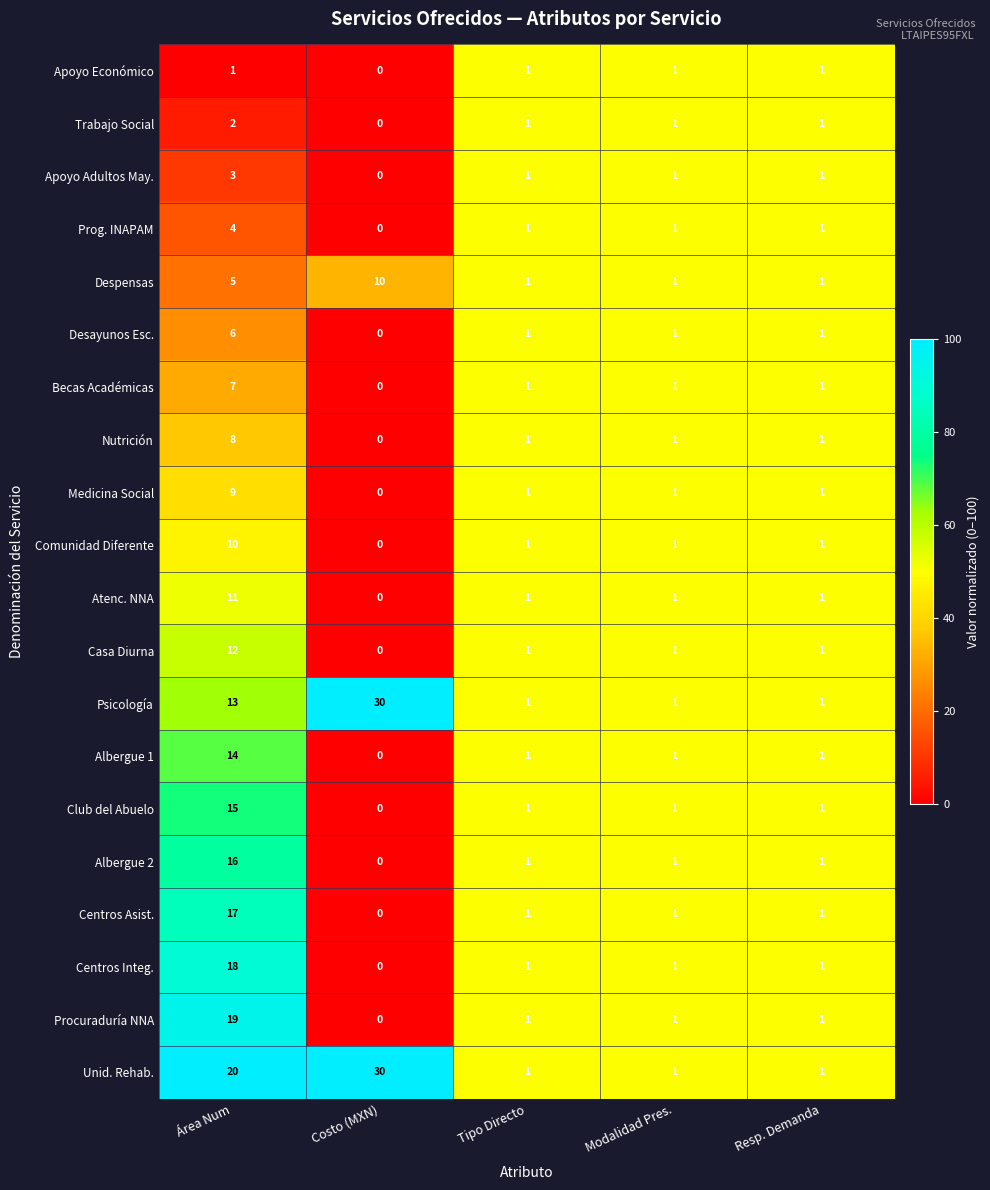

At which category is the sum across all series the highest?

Área Num